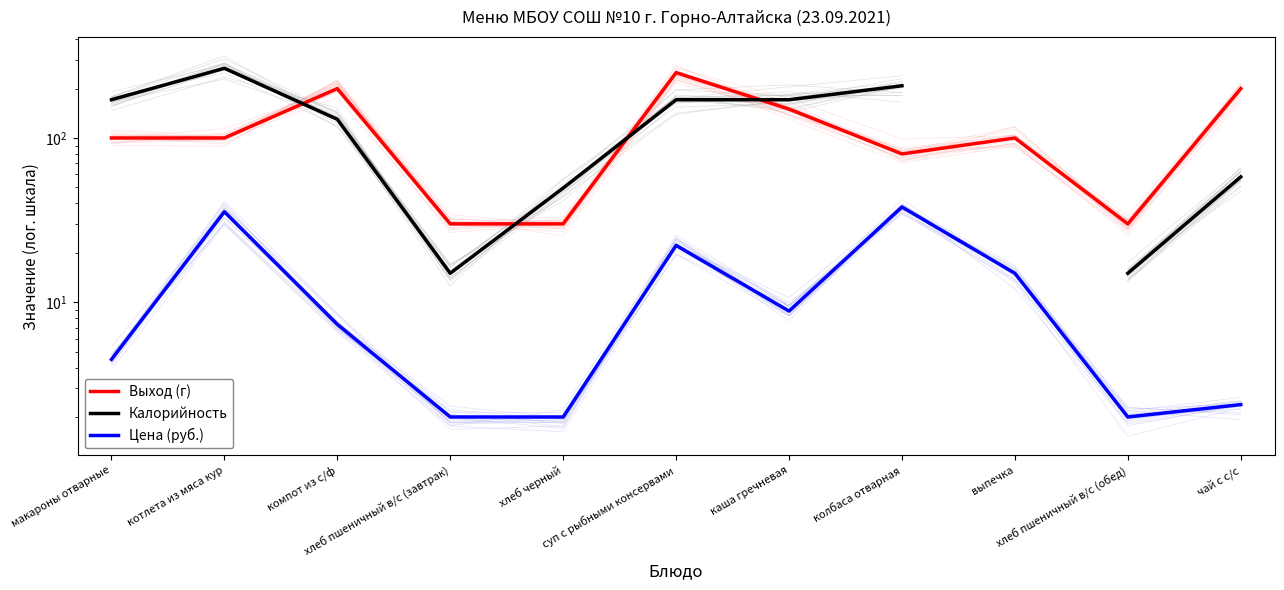

List the series in order of their peak value, highest first.

Калорийность, Выход (г), Цена (руб.)